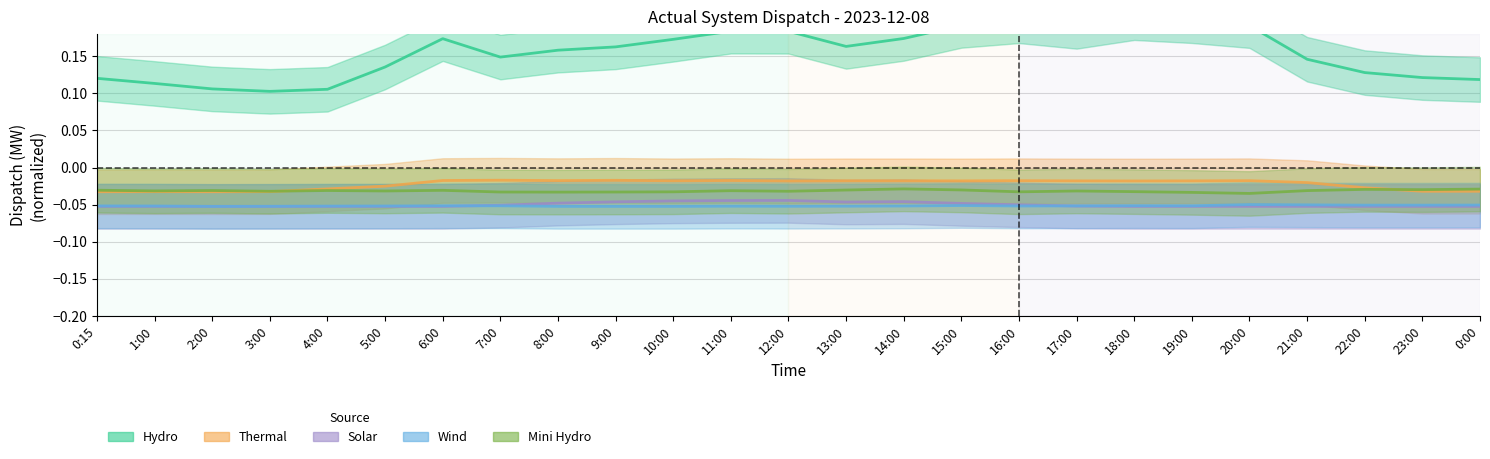

Reading left to right, transcribe all the data shown in this chart.

Hydro: 0:15=0.1	1:00=0.1	2:00=0.1	3:00=0.1	4:00=0.1	5:00=0.1	6:00=0.2	7:00=0.1	8:00=0.2	9:00=0.2	10:00=0.2	11:00=0.2	12:00=0.2	13:00=0.2	14:00=0.2	15:00=0.2	16:00=0.2	17:00=0.2	18:00=0.2	19:00=0.2	20:00=0.2	21:00=0.1	22:00=0.1	23:00=0.1	0:00=0.1
Thermal: 0:15=-0.0	1:00=-0.0	2:00=-0.0	3:00=-0.0	4:00=-0.0	5:00=-0.0	6:00=-0.0	7:00=-0.0	8:00=-0.0	9:00=-0.0	10:00=-0.0	11:00=-0.0	12:00=-0.0	13:00=-0.0	14:00=-0.0	15:00=-0.0	16:00=-0.0	17:00=-0.0	18:00=-0.0	19:00=-0.0	20:00=-0.0	21:00=-0.0	22:00=-0.0	23:00=-0.0	0:00=-0.0
Solar: 0:15=-0.1	1:00=-0.1	2:00=-0.1	3:00=-0.1	4:00=-0.1	5:00=-0.1	6:00=-0.1	7:00=-0.1	8:00=-0.0	9:00=-0.0	10:00=-0.0	11:00=-0.0	12:00=-0.0	13:00=-0.0	14:00=-0.0	15:00=-0.0	16:00=-0.1	17:00=-0.1	18:00=-0.1	19:00=-0.1	20:00=-0.1	21:00=-0.1	22:00=-0.1	23:00=-0.1	0:00=-0.1
Wind: 0:15=-0.1	1:00=-0.1	2:00=-0.1	3:00=-0.1	4:00=-0.1	5:00=-0.1	6:00=-0.1	7:00=-0.1	8:00=-0.1	9:00=-0.1	10:00=-0.1	11:00=-0.1	12:00=-0.1	13:00=-0.1	14:00=-0.1	15:00=-0.1	16:00=-0.1	17:00=-0.1	18:00=-0.1	19:00=-0.1	20:00=-0.0	21:00=-0.1	22:00=-0.1	23:00=-0.1	0:00=-0.1
Mini Hydro: 0:15=-0.0	1:00=-0.0	2:00=-0.0	3:00=-0.0	4:00=-0.0	5:00=-0.0	6:00=-0.0	7:00=-0.0	8:00=-0.0	9:00=-0.0	10:00=-0.0	11:00=-0.0	12:00=-0.0	13:00=-0.0	14:00=-0.0	15:00=-0.0	16:00=-0.0	17:00=-0.0	18:00=-0.0	19:00=-0.0	20:00=-0.0	21:00=-0.0	22:00=-0.0	23:00=-0.0	0:00=-0.0